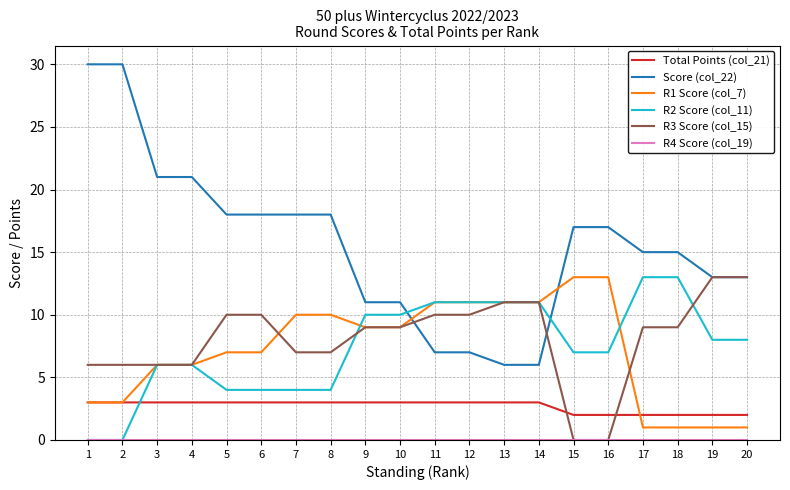

What is the maximum value shown in the chart?

30